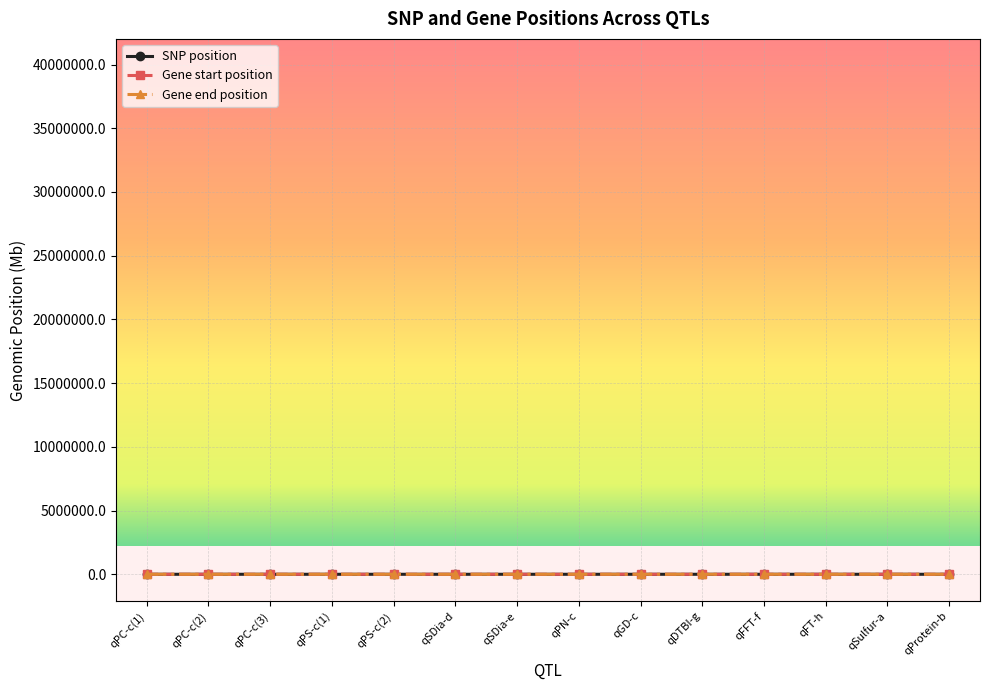

What is the label of the 9th point from the right?

qSDia-d